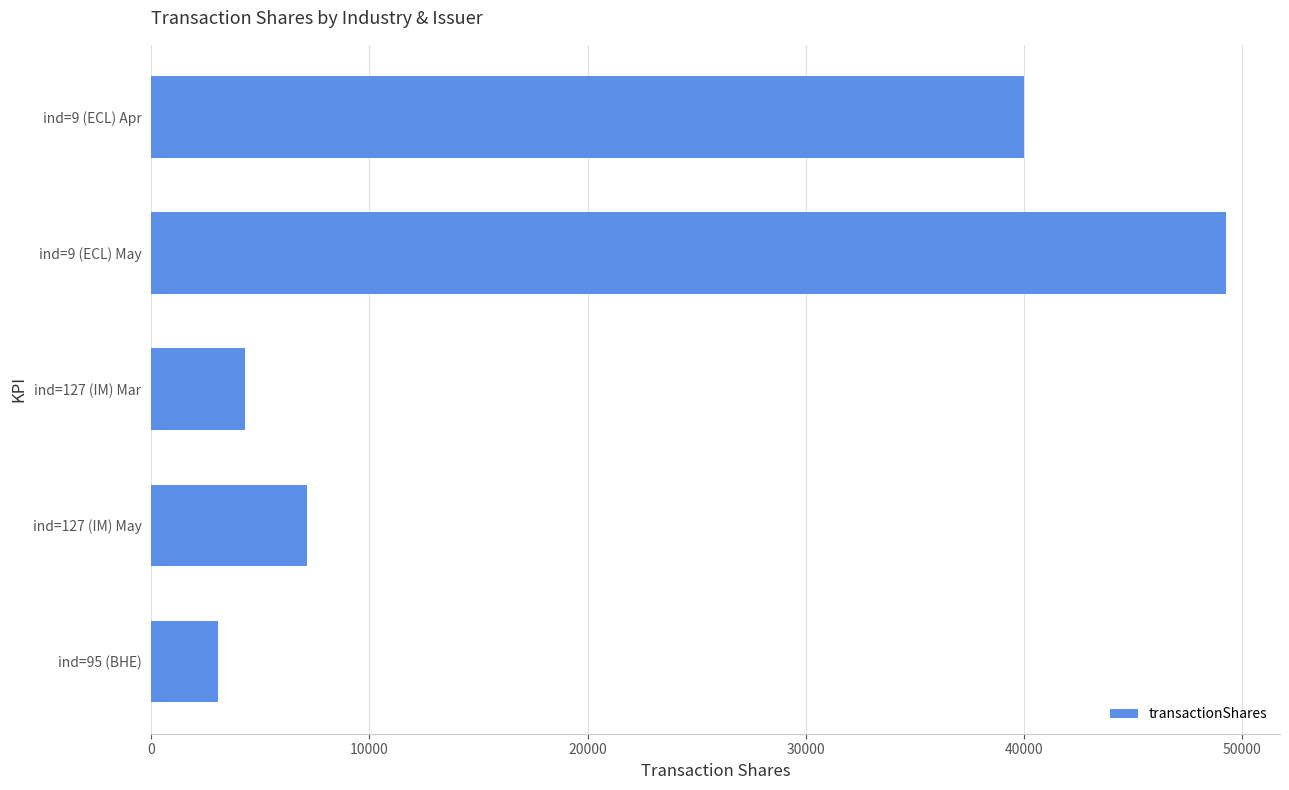

List the labels in order of value, smallest first.

ind=95 (BHE), ind=127 (IM) Mar, ind=127 (IM) May, ind=9 (ECL) Apr, ind=9 (ECL) May